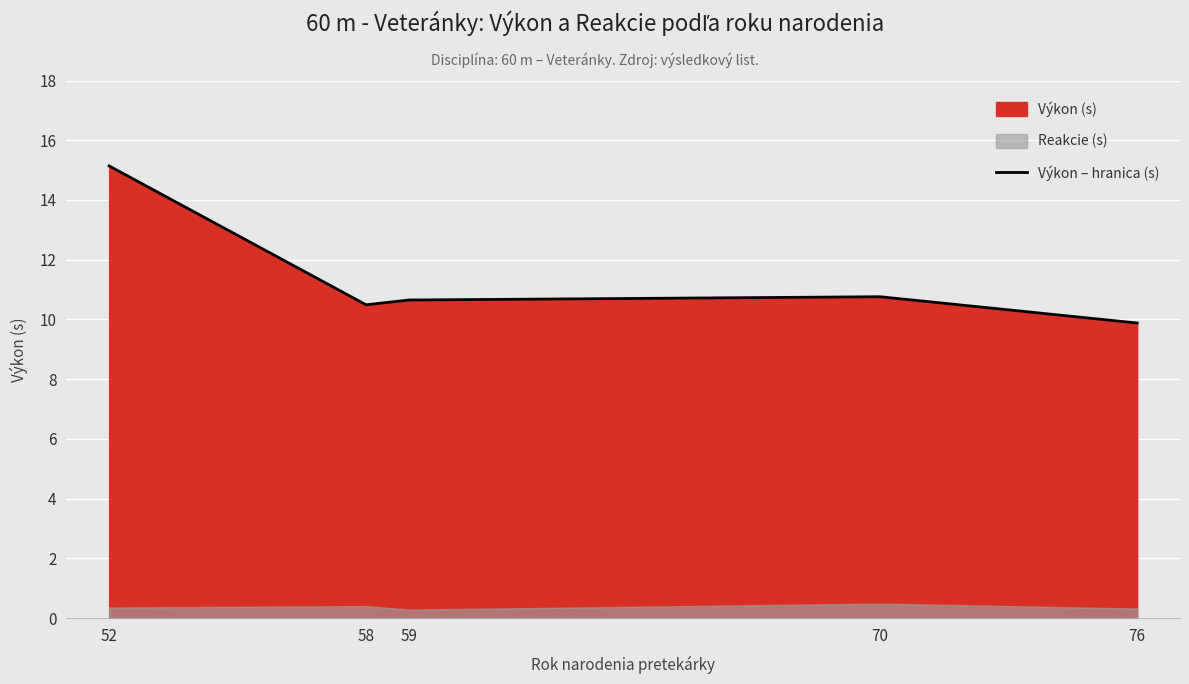

What is the difference between the values at 70 and 52?

4.4